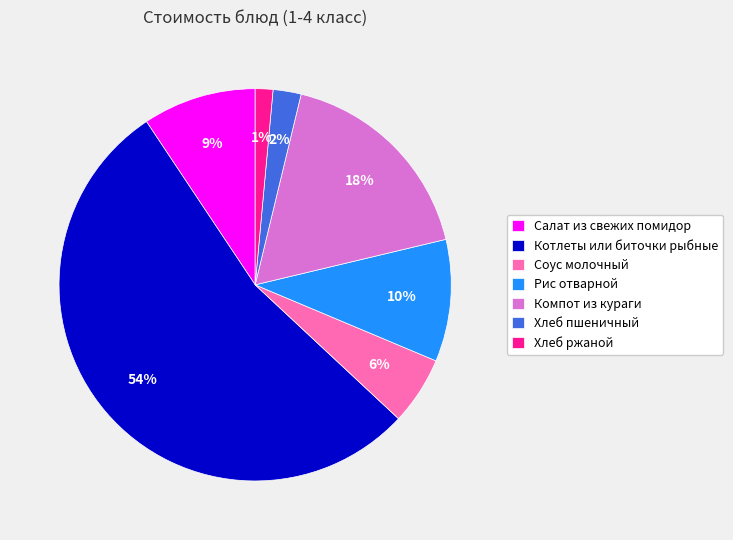

How many slices are in this pie chart?

7